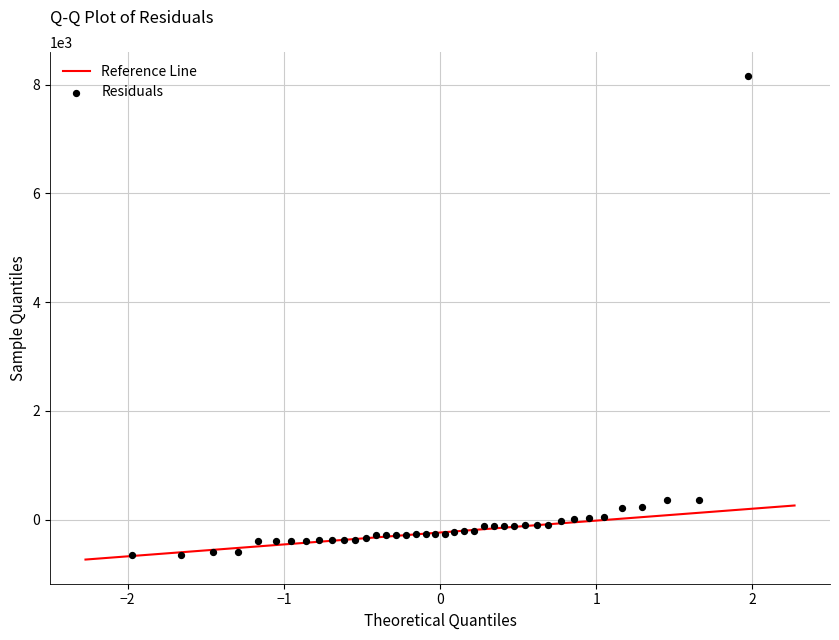

What is the range of Y values (max minus min)?

8799.6